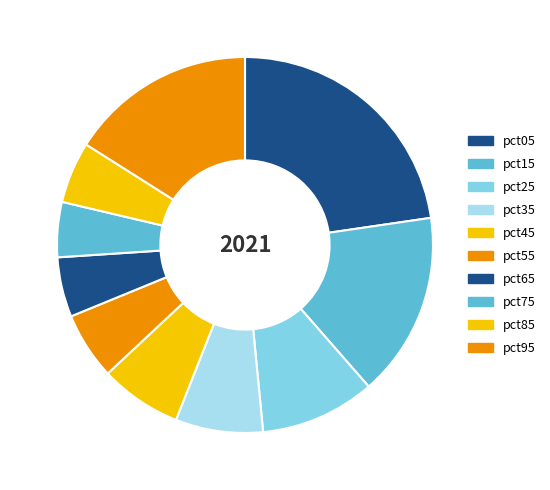

How many segments does this pie chart have?

10